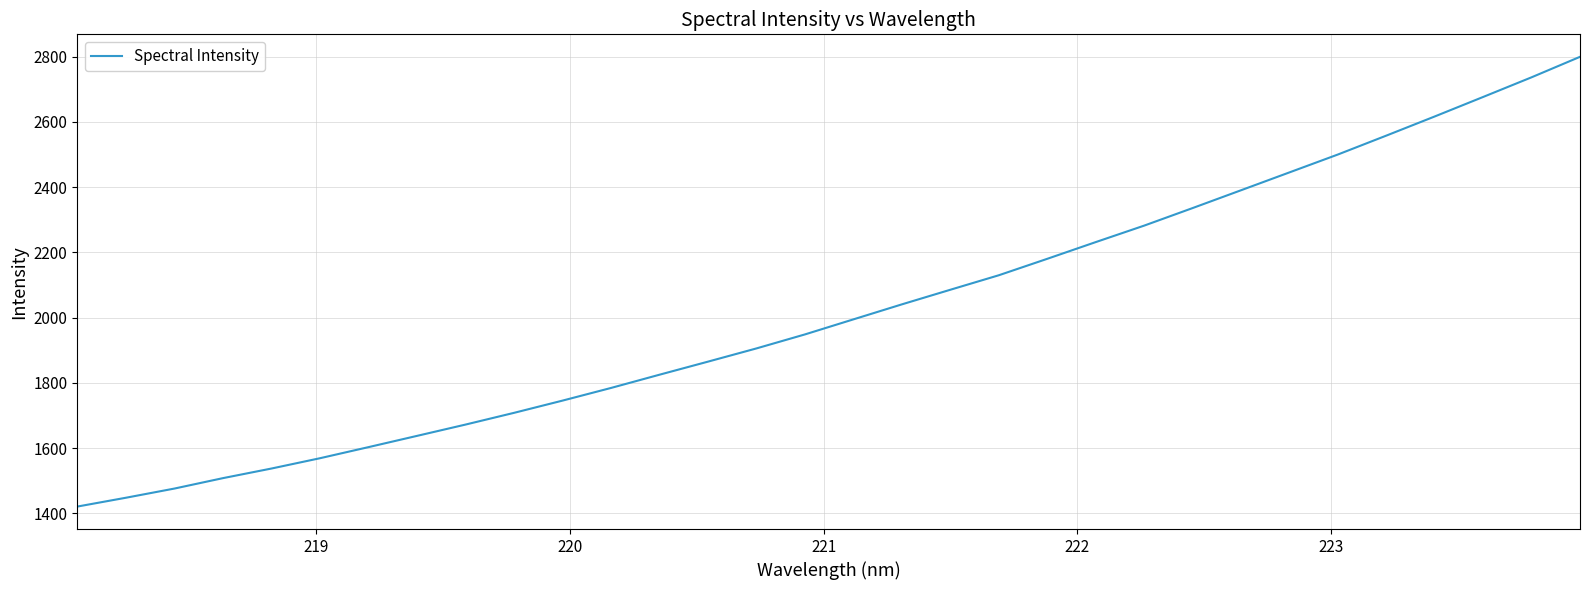

How many values are below 1994?

16